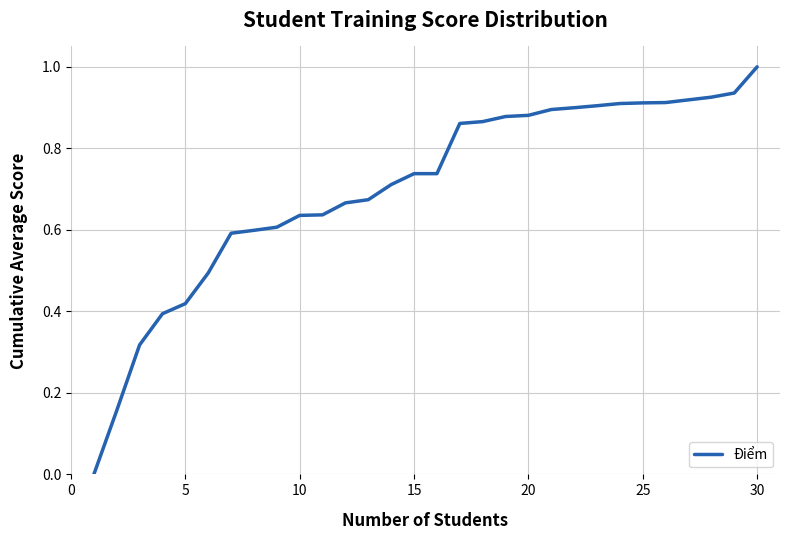

What is the difference between the maximum and minimum values?

1.0